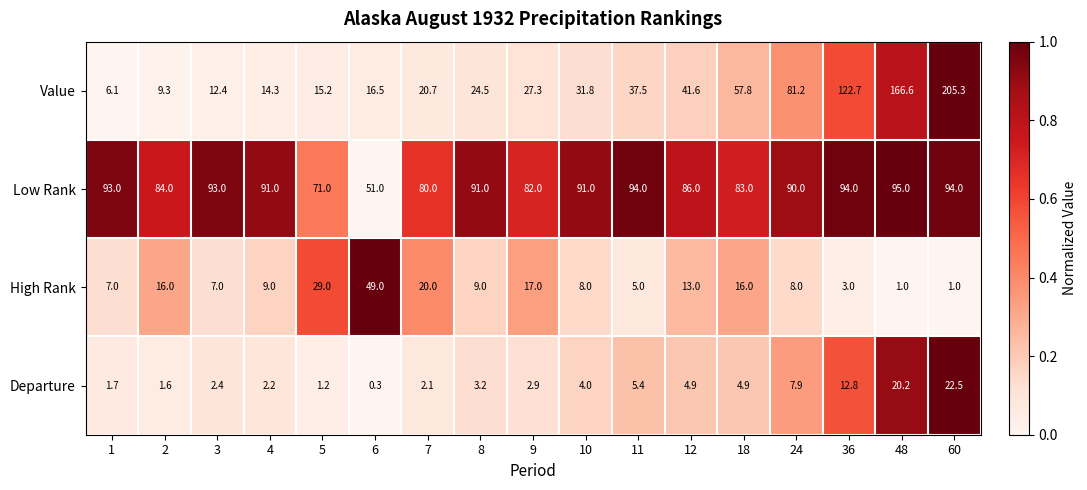

Is it true that Low Rank equals 124.9 at 11?

False